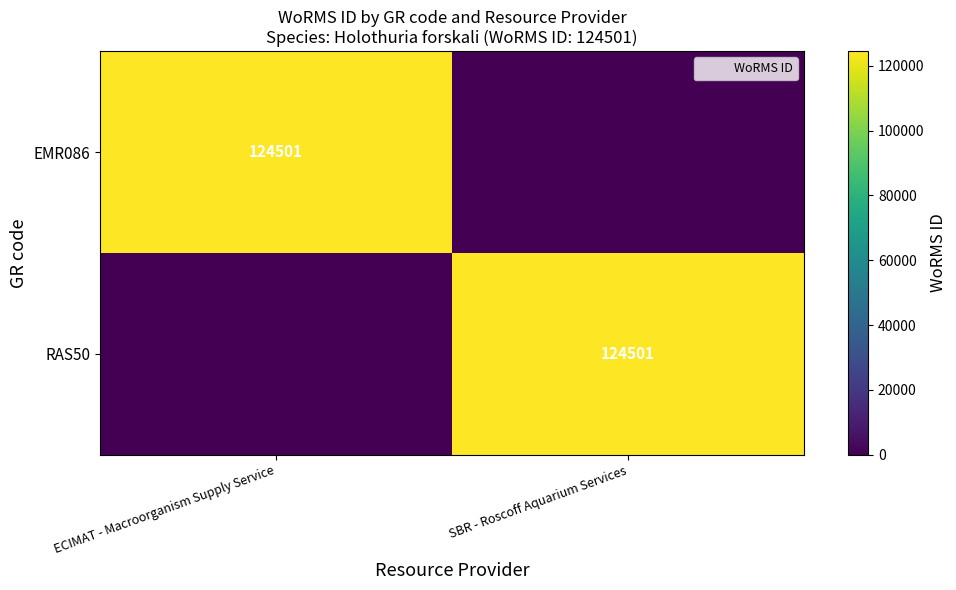

Is it true that EMR086 equals 124501 at ECIMAT - Macroorganism Supply Service?

True